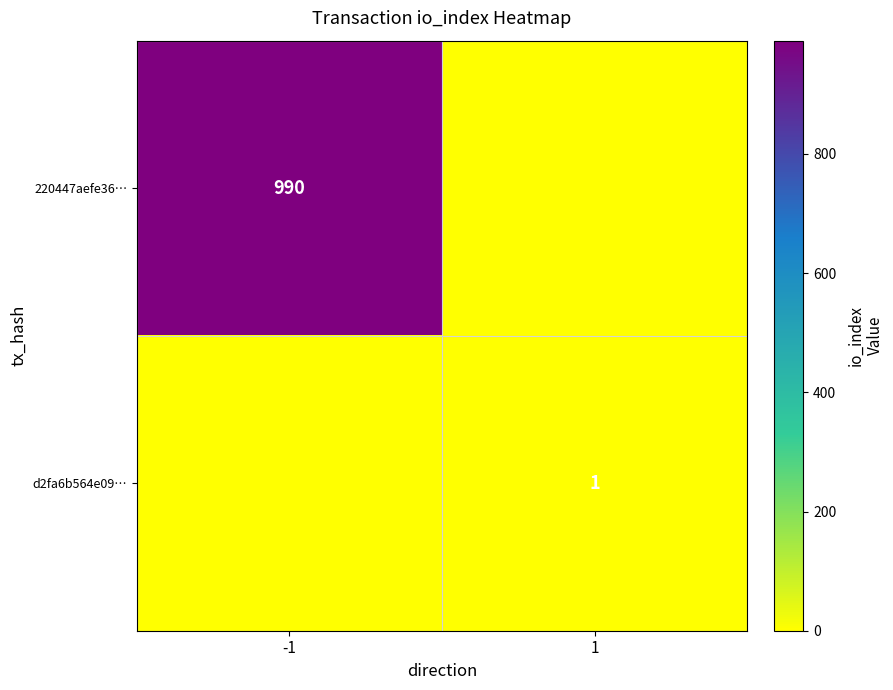

The value of 220447aefe36… at -1 is 990. True or false?

True